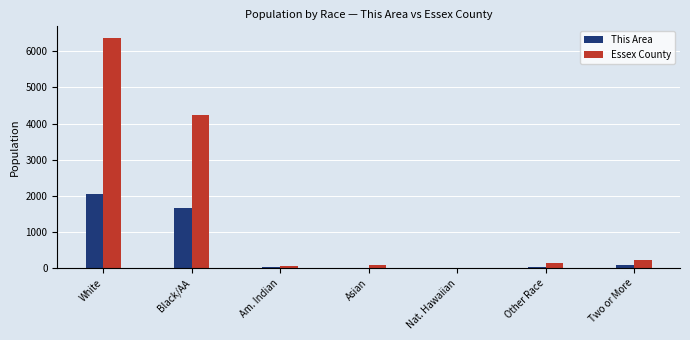

True or false: Essex County has a value of 6370 at White.

True